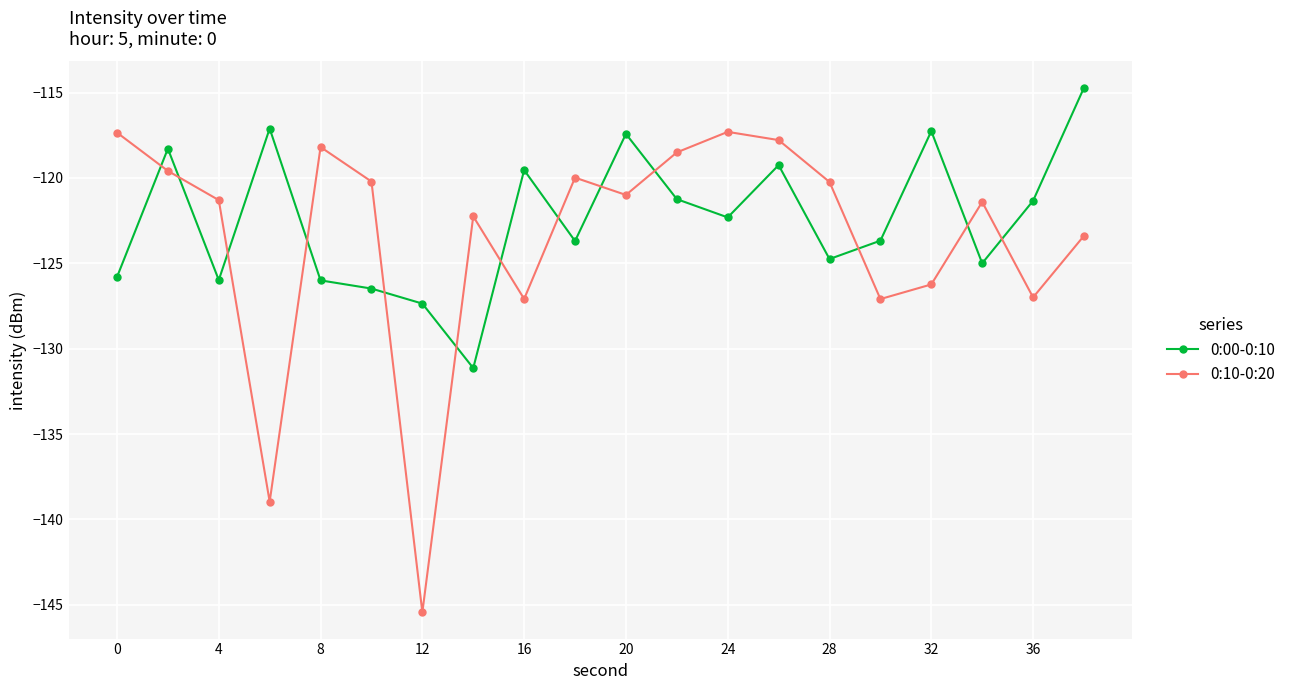

True or false: 0:10-0:20 has more than 0 points higher than both neighbors.

True